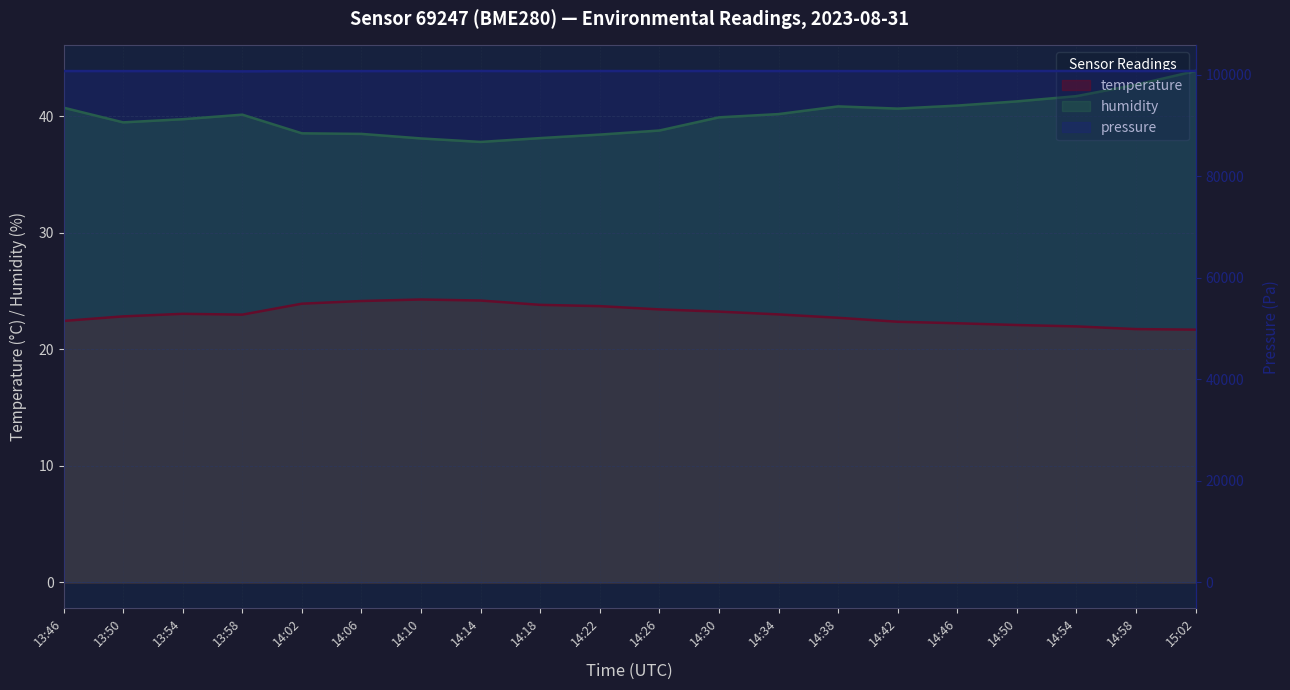

Where is the first local maximum for humidity?

13:58